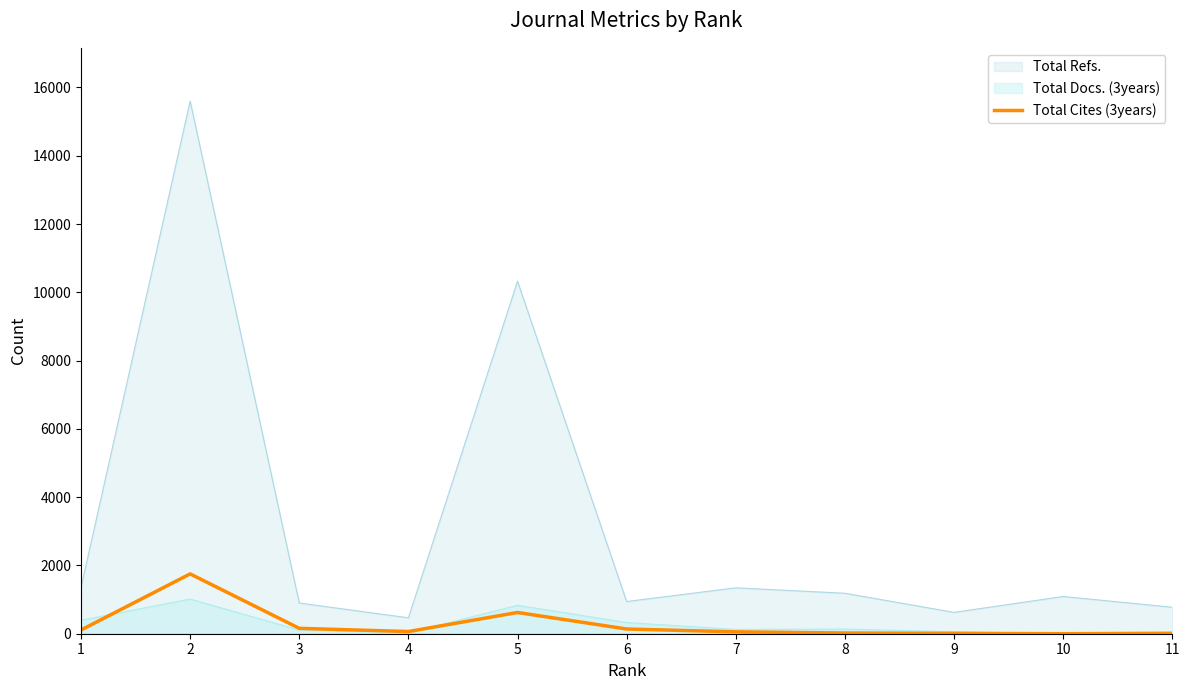

True or false: Total Docs. (3years) and Total Refs. intersect in this chart.

False